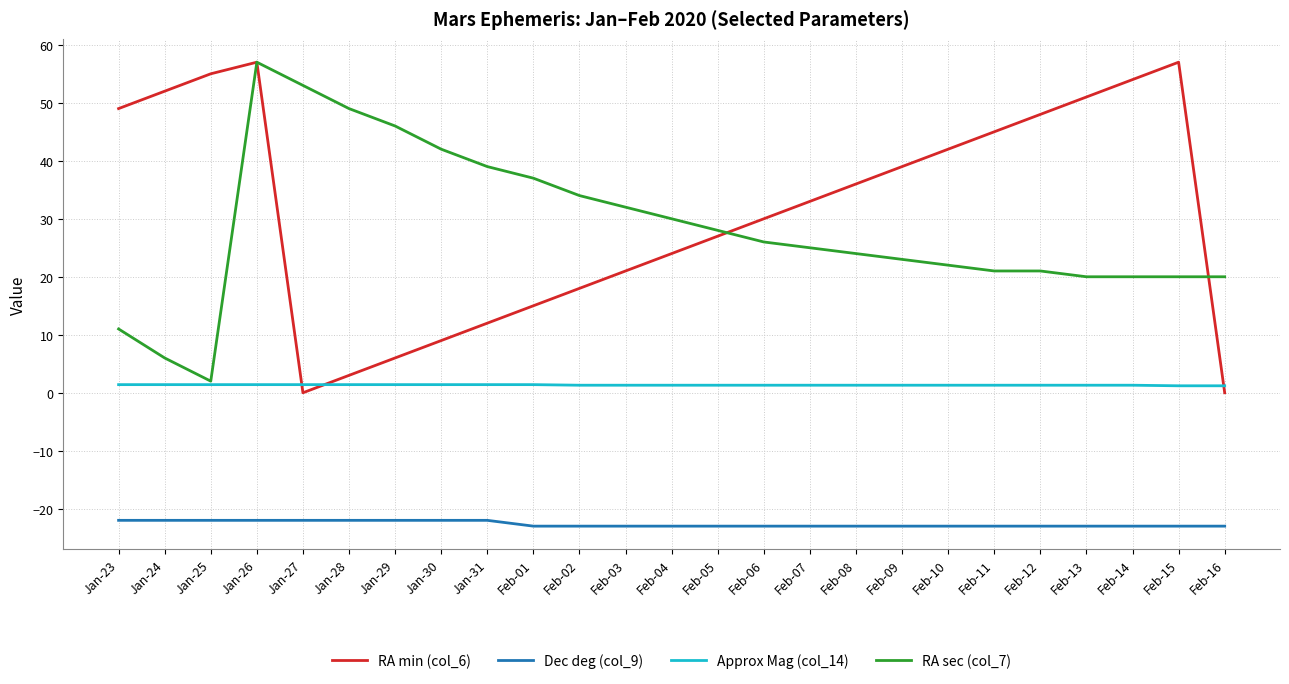

At which category is the sum across all series the highest?

Jan-26